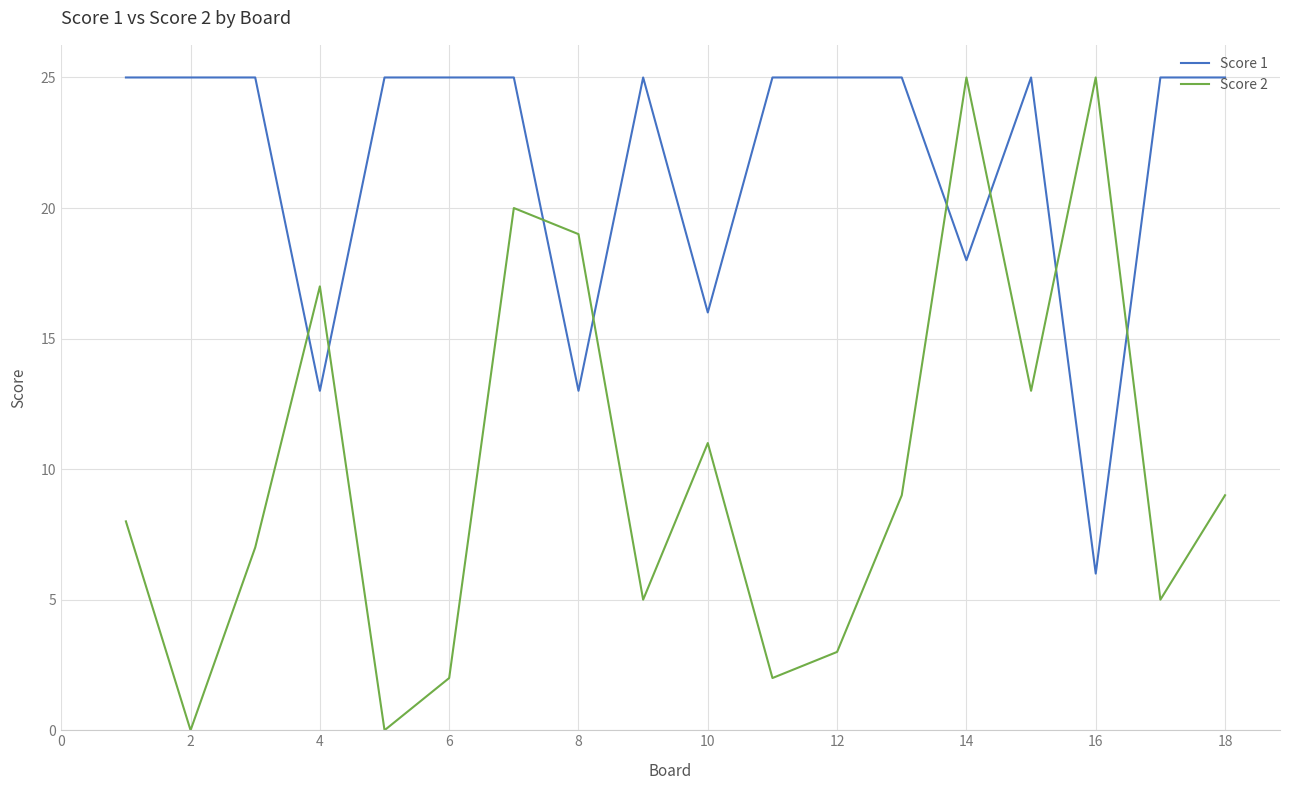

What is the average value of the Score 1 series?

22